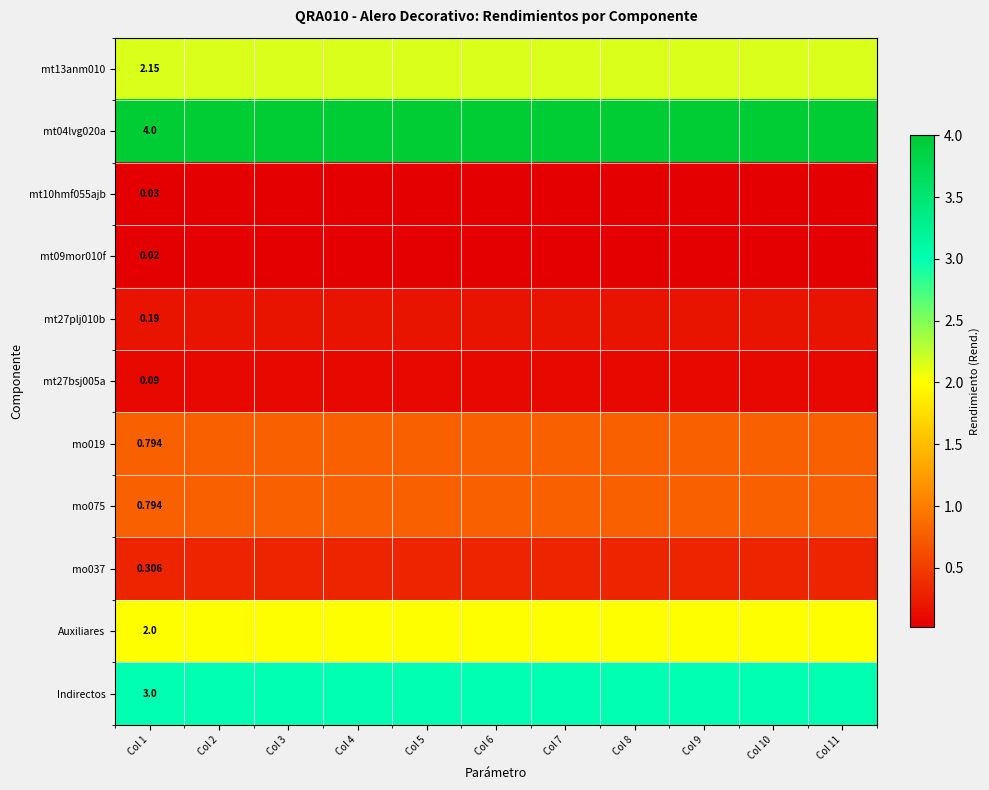

Rank the series at Col 2 from highest to lowest value.

mt04lvg020a, Indirectos, mt13anm010, Auxiliares, mo019, mo075, mo037, mt27plj010b, mt27bsj005a, mt10hmf055ajb, mt09mor010f